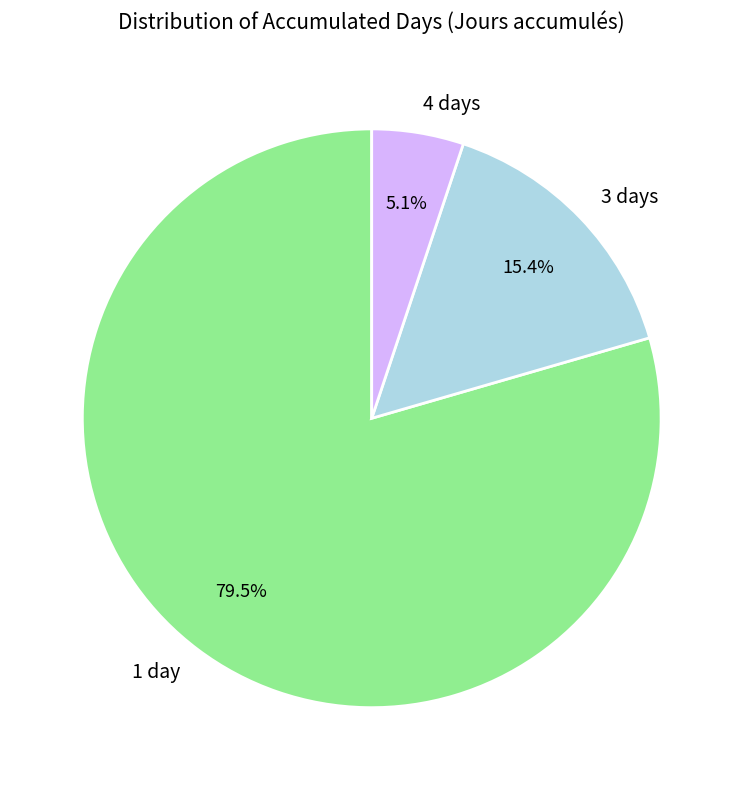

Between 4 days and 1 day, which is larger?

1 day